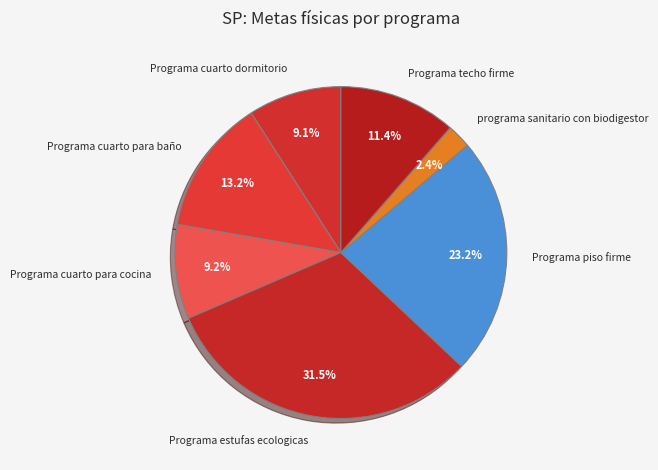

Does Programa piso firme represent more than half of the total?

No